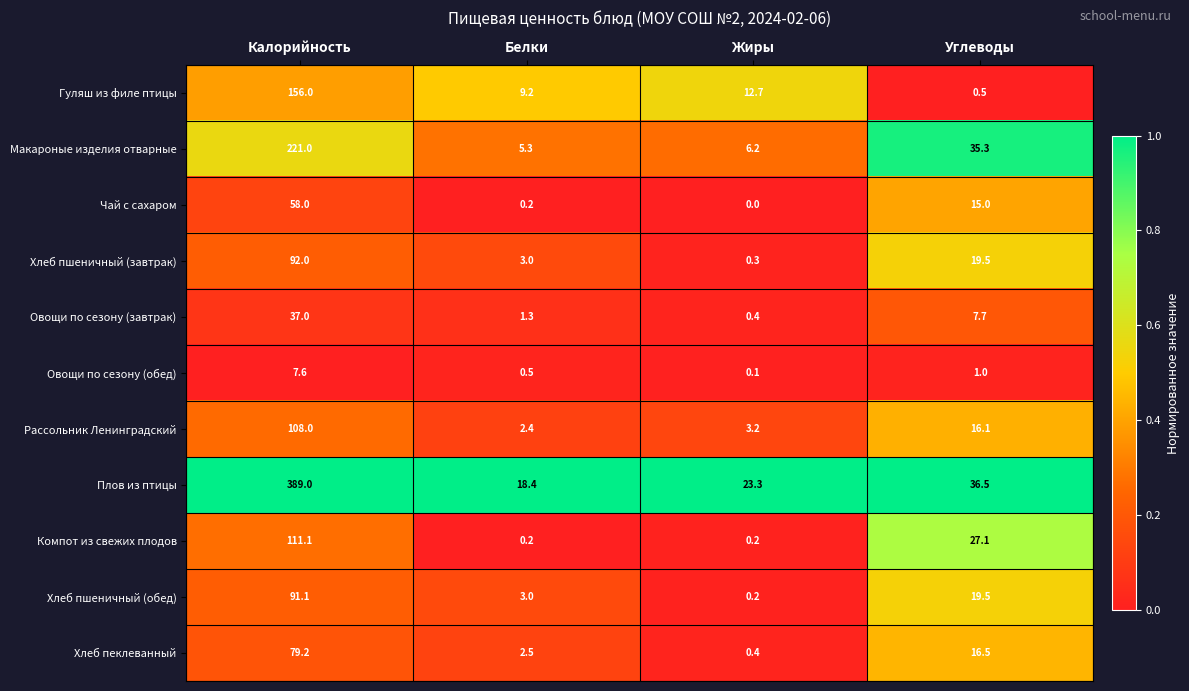

Which series changed the most between Калорийность and Белки?

Плов из птицы